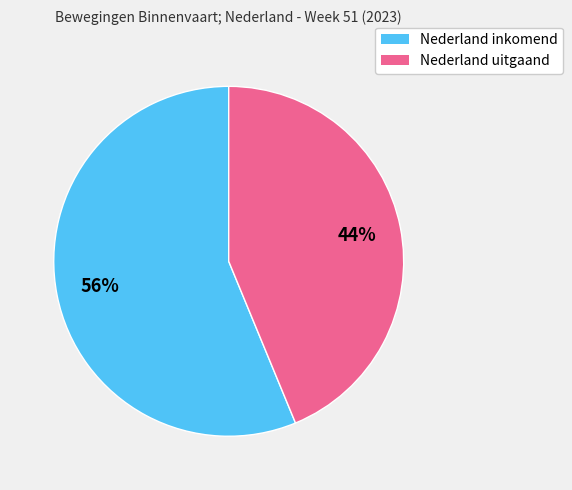

How many slices are in this pie chart?

2